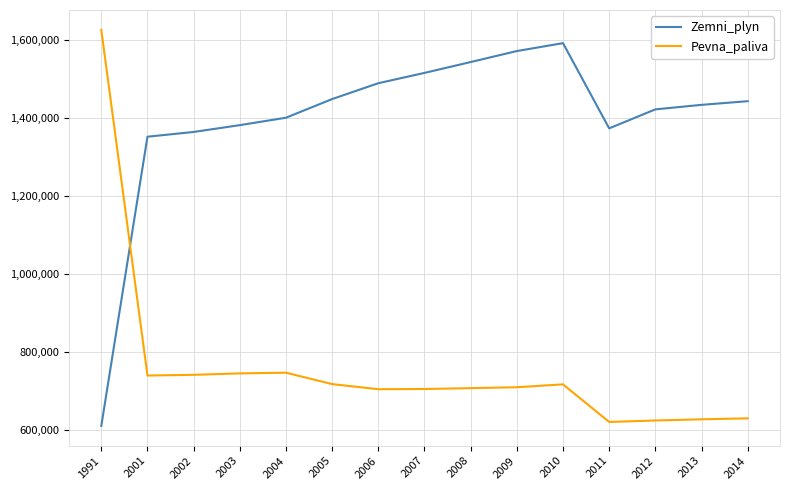

Which series has the largest total across all categories?

Zemni_plyn